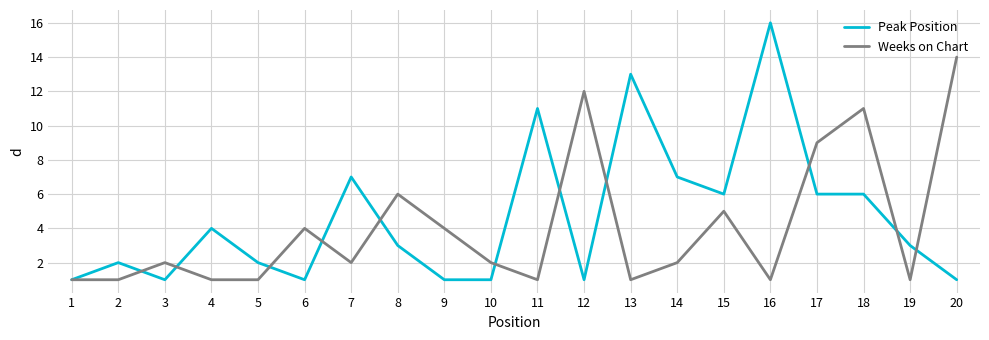

Rank the series at 10 from lowest to highest value.

Peak Position, Weeks on Chart